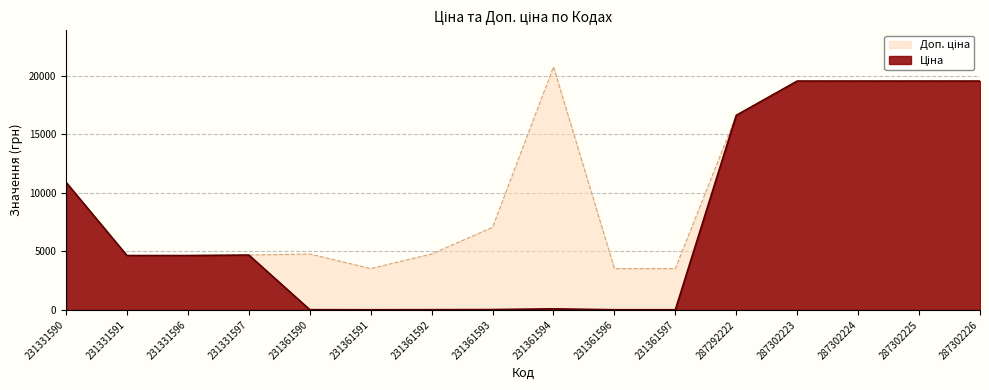

What is the total value across all series at 231361597?

3544.7